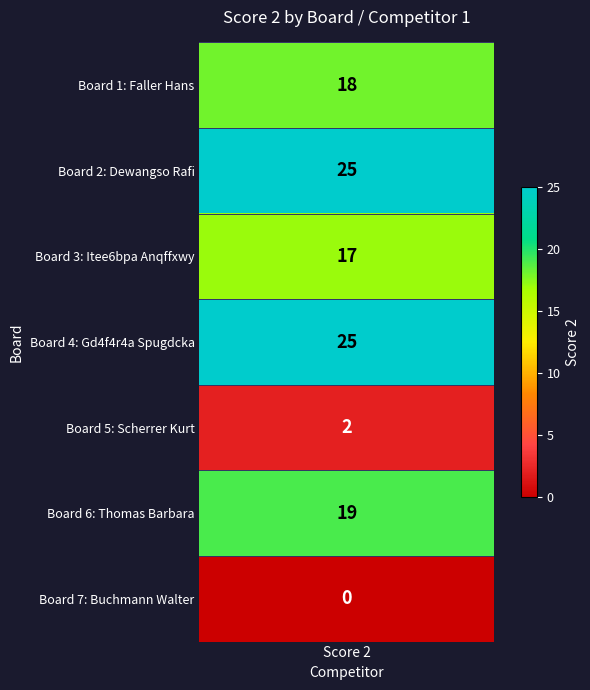

Reading left to right, list all the values displayed in this chart.

18	25	17	25	2	19	0